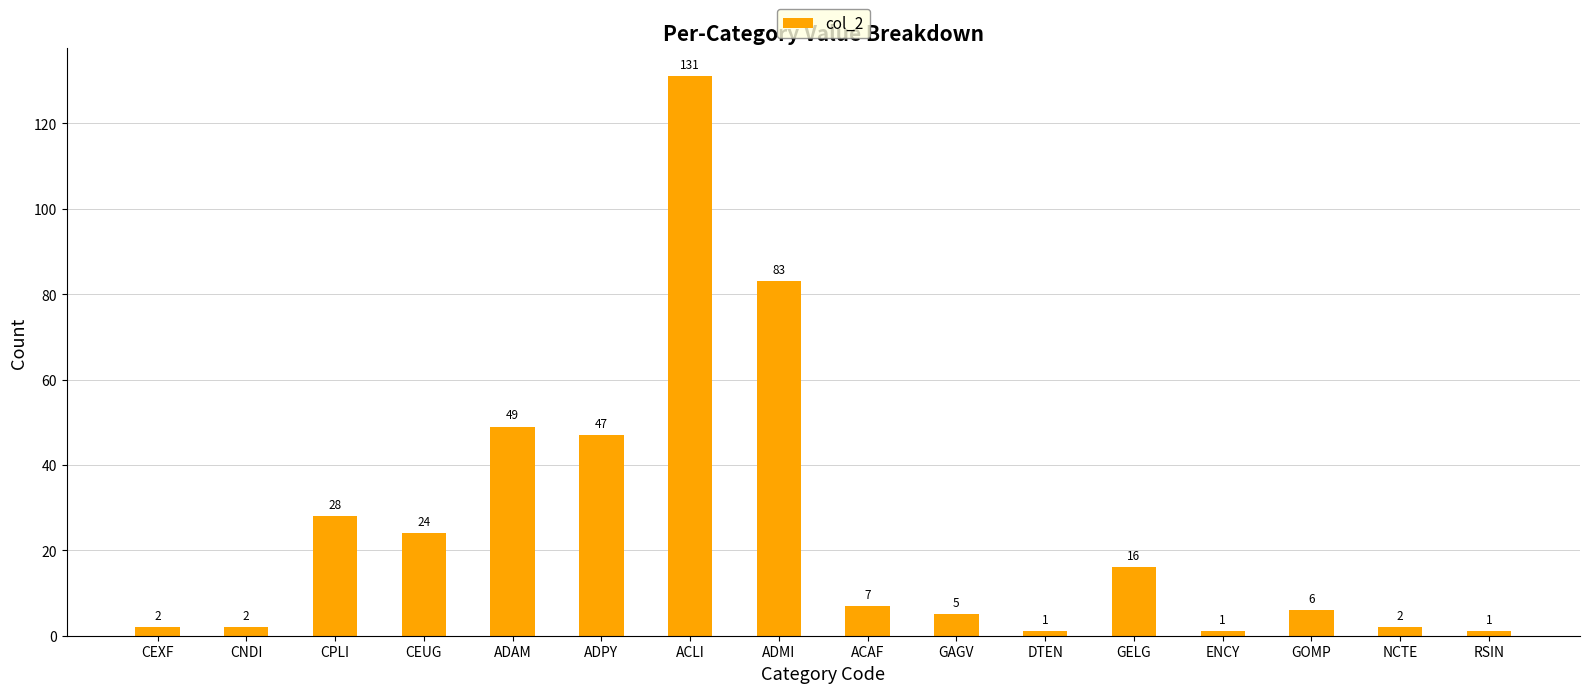

What is the minimum value shown in the chart?

1